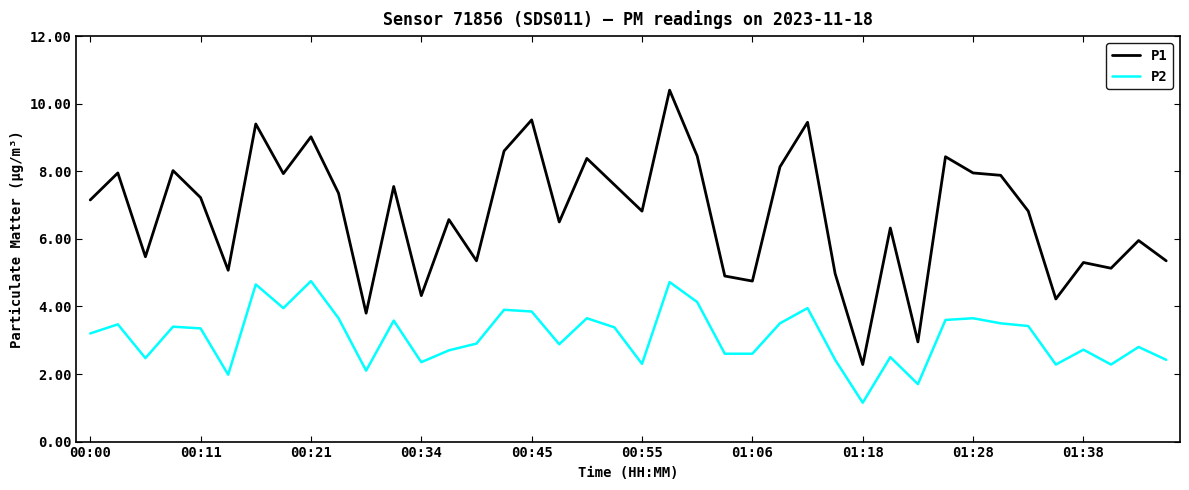

How many lines are shown in the chart?

2